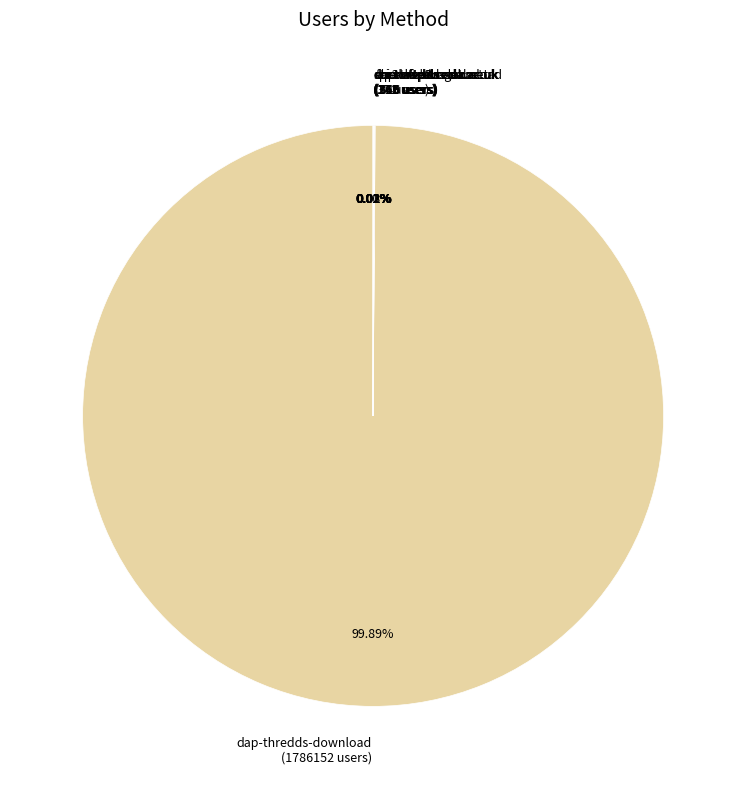

Is there any slice that represents more than half of the pie?

Yes